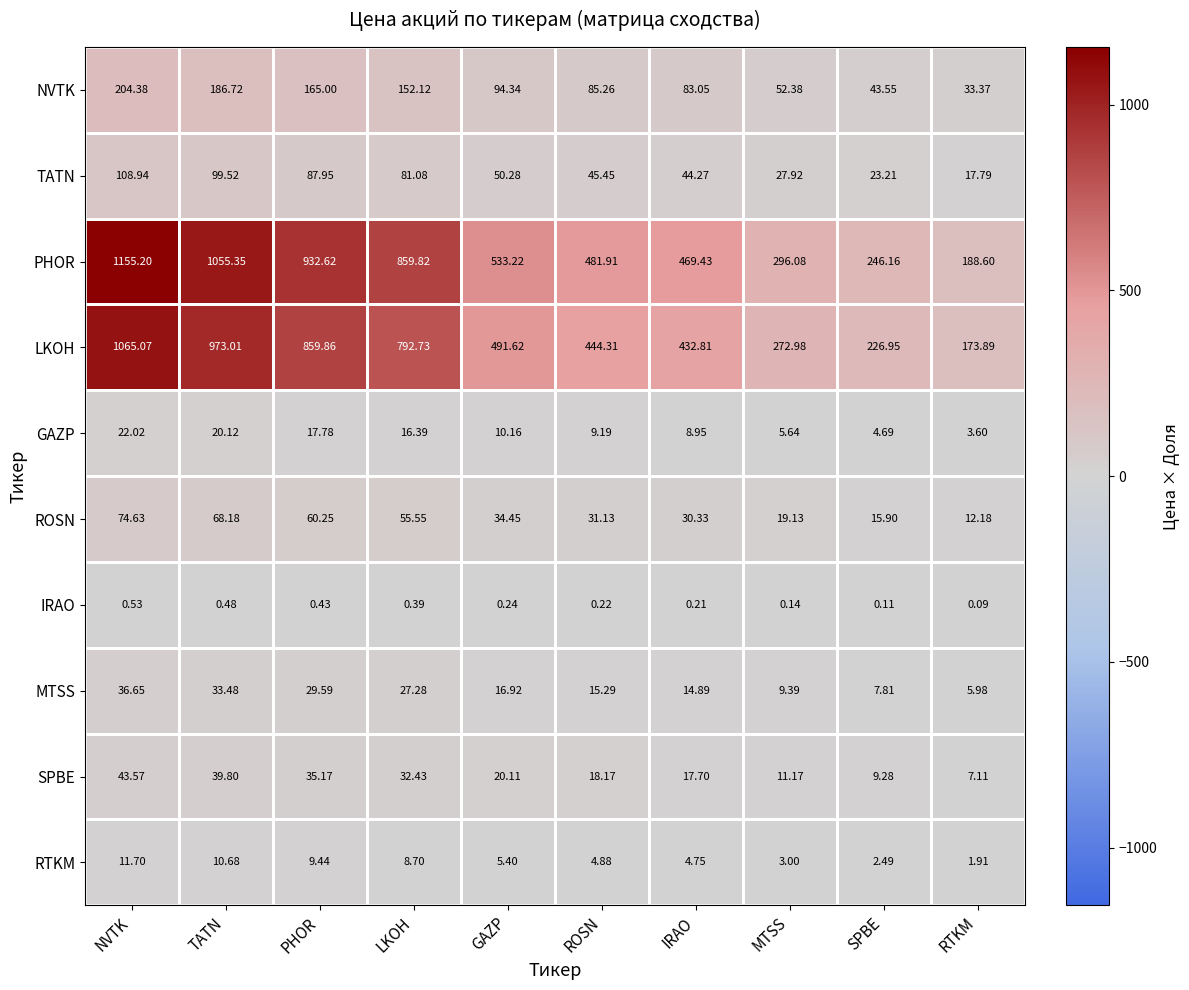

At SPBE, list the series in order from smallest to largest.

IRAO, RTKM, GAZP, MTSS, SPBE, ROSN, TATN, NVTK, LKOH, PHOR